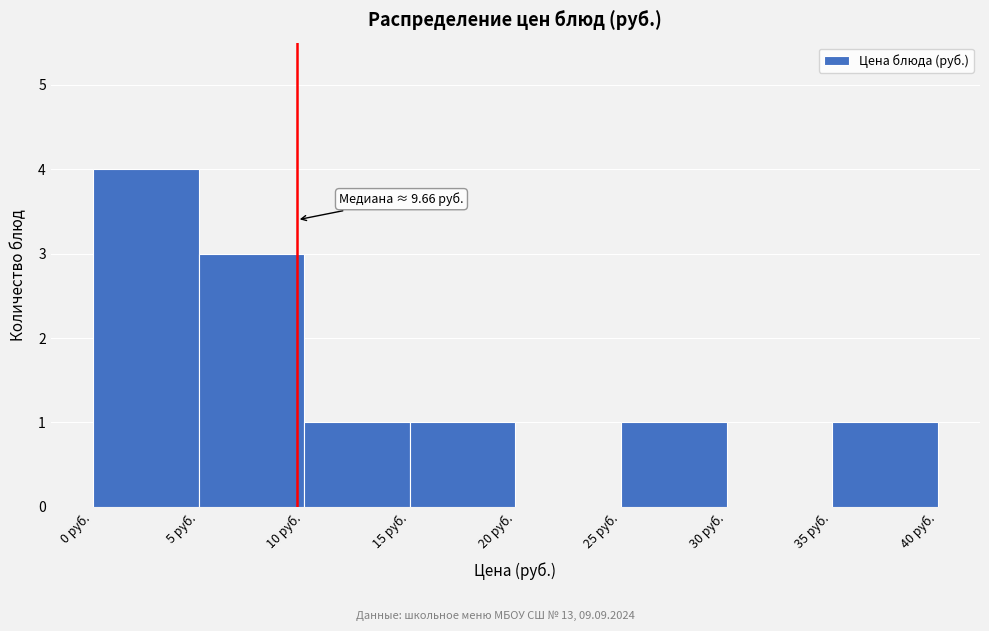

Which range on the x-axis has the tallest bar?

0 to 5